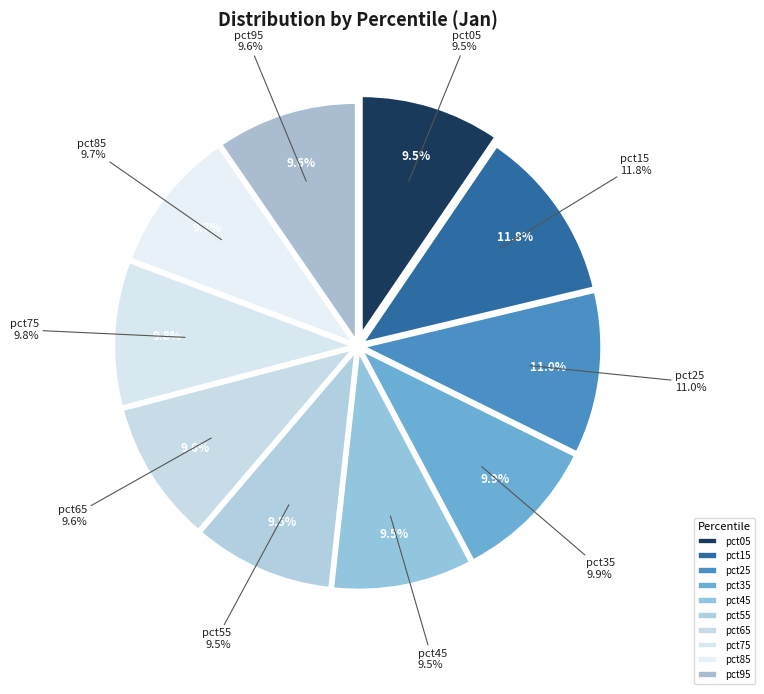

Between pct05 and pct25, which is larger?

pct25